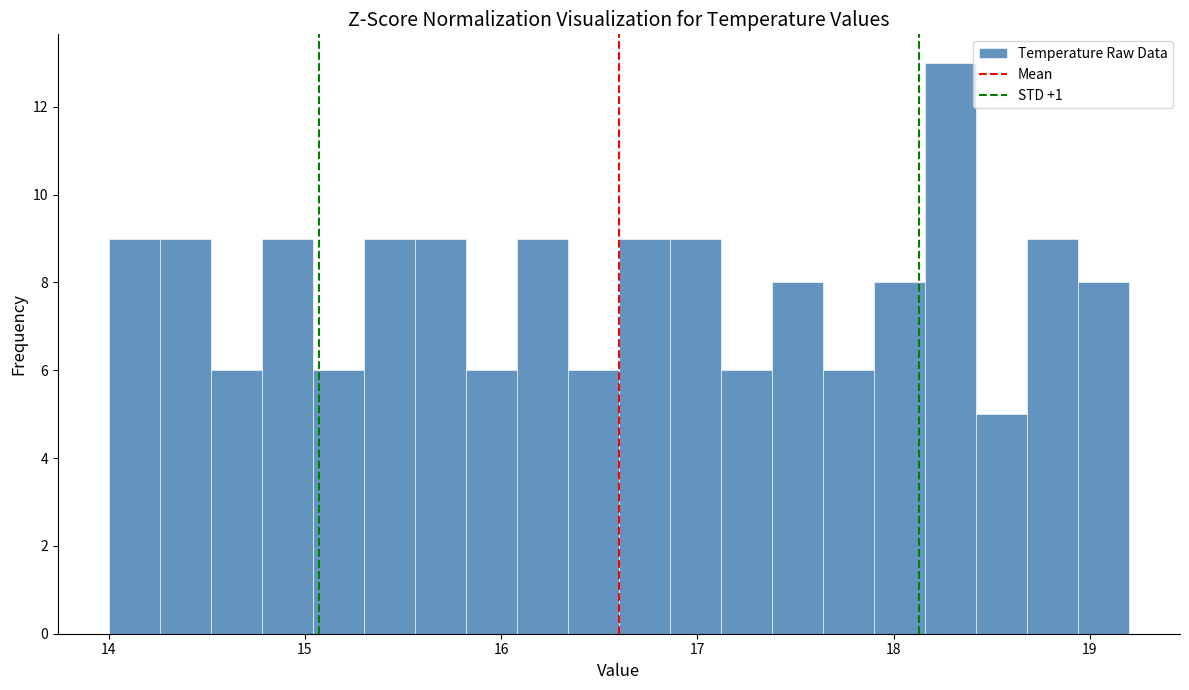

Around what value on the x-axis is the tallest bar? Give the approximate position of its centre, as read against the axis.

18.3